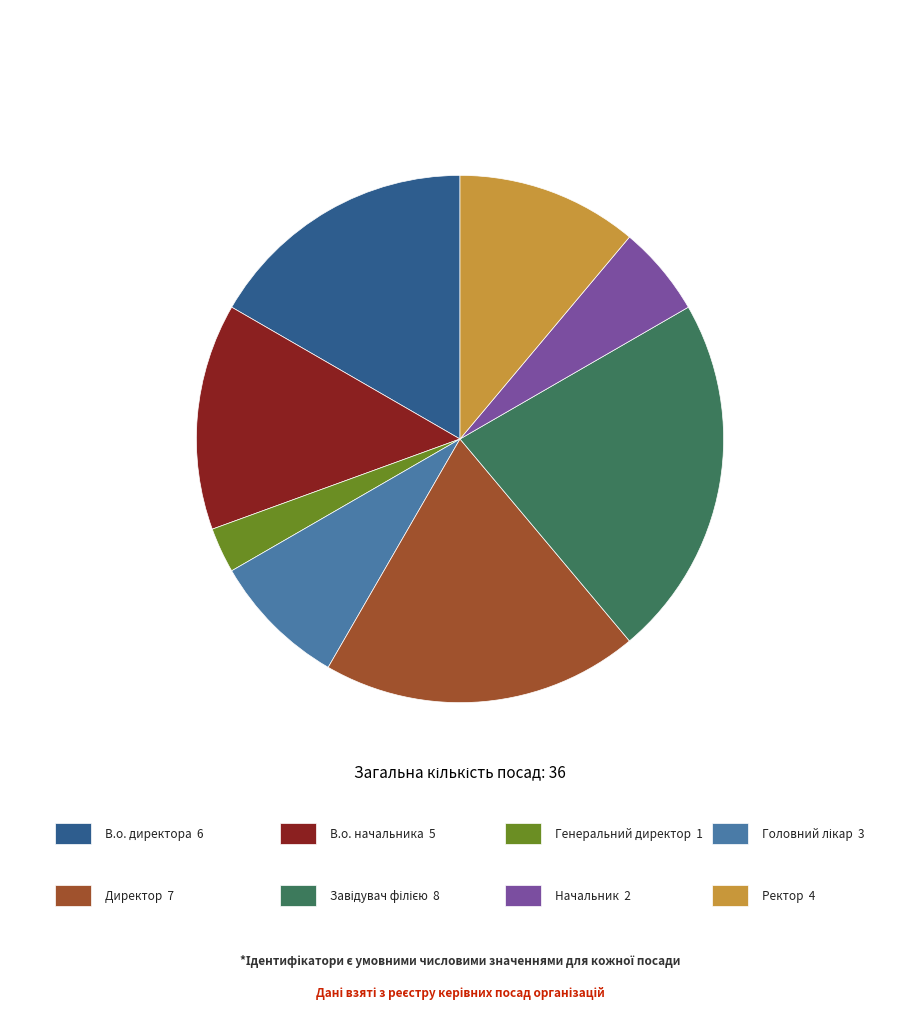

Count the number of slices in the pie.

8